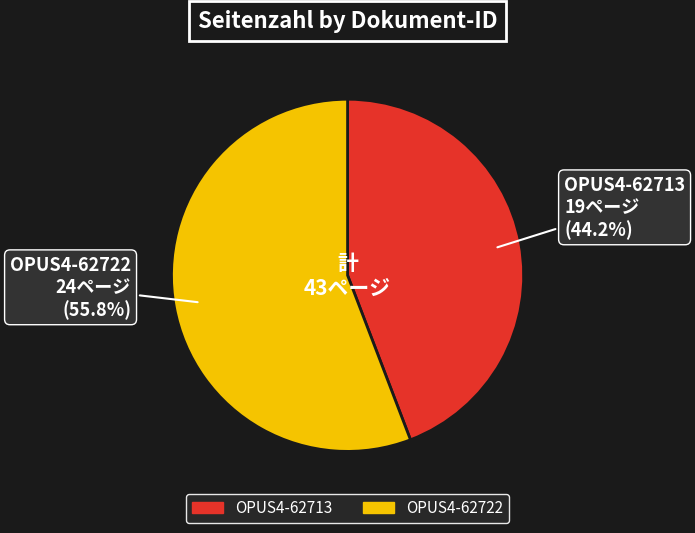

What is the majority slice?

OPUS4-62722